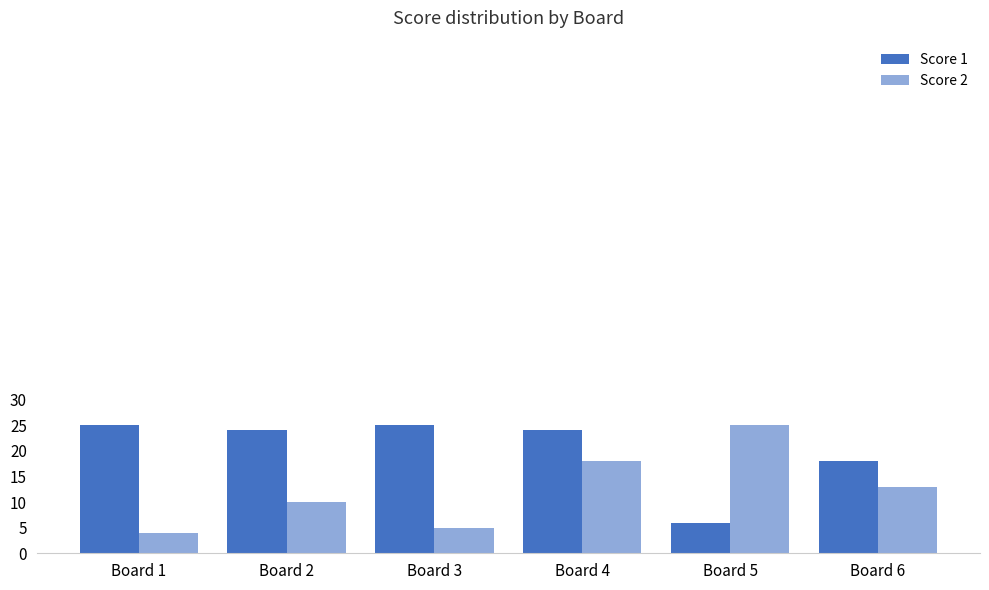

List the series in order of their peak value, lowest first.

Score 1, Score 2